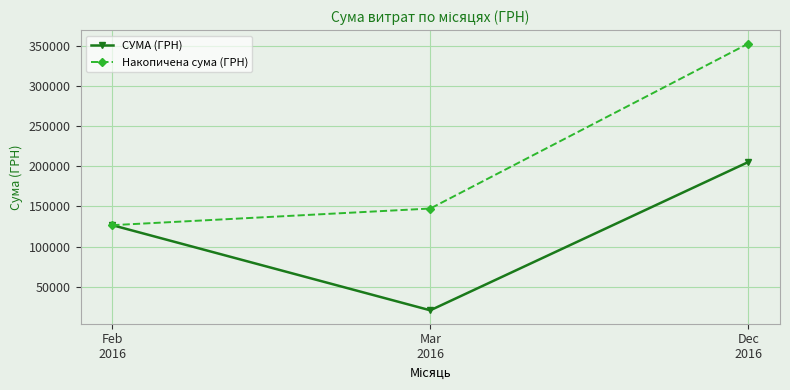

At how many categories does at least one series exceed 305673?

1